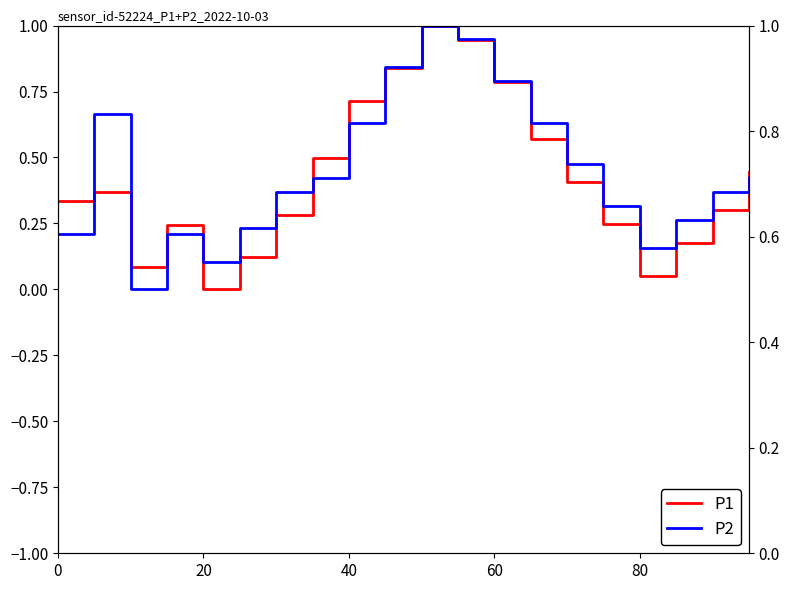

How many intersections are there between P1 and P2?

6